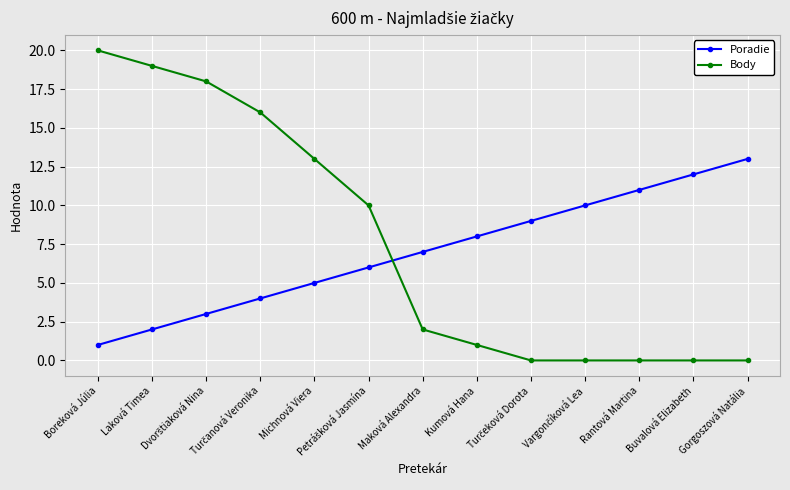

What is the highest value of the Body series?

20